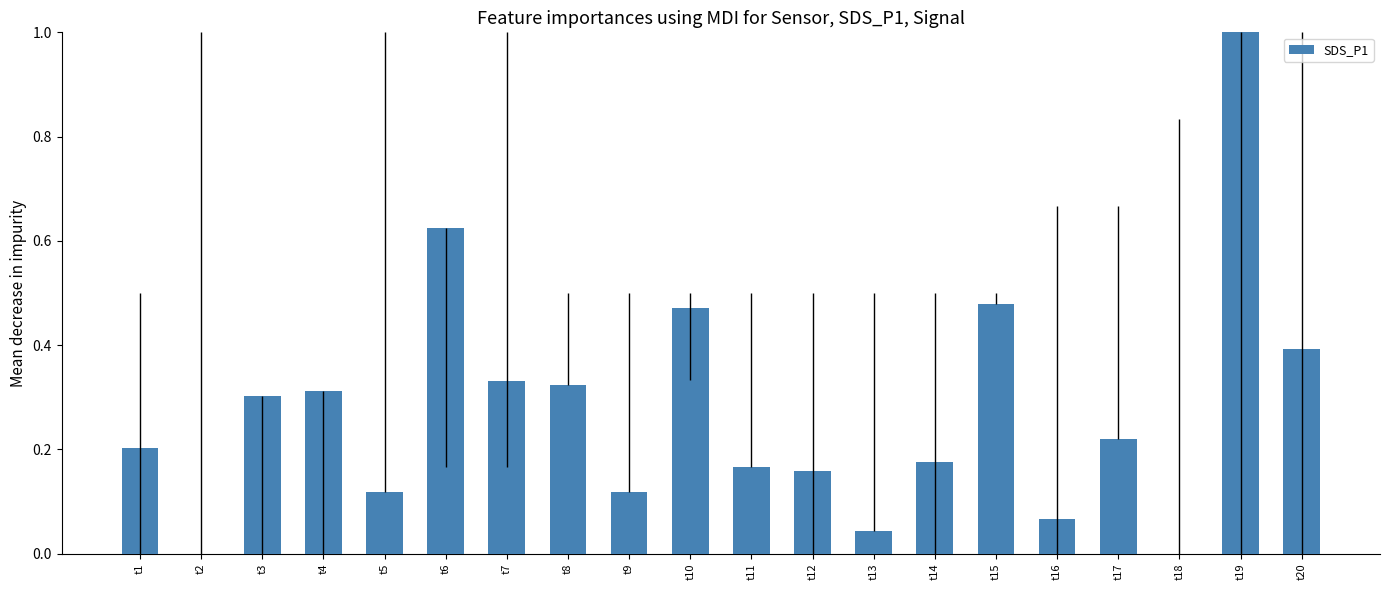

Which label corresponds to the largest value in the chart?

t19